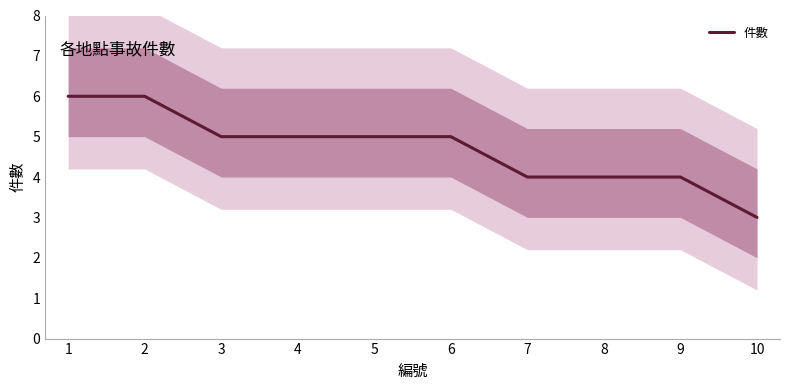

Does the chart display data point markers on the line(s)?

No